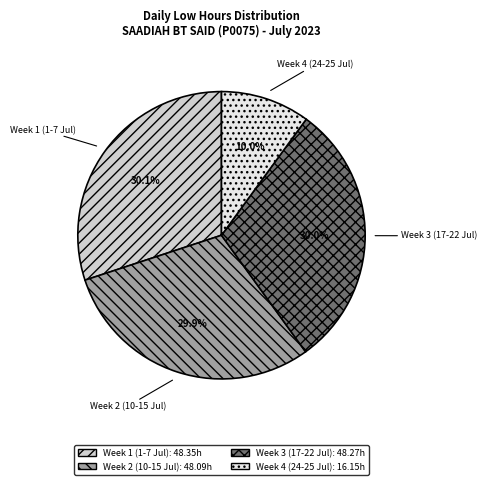

Is there a majority slice in this chart?

No